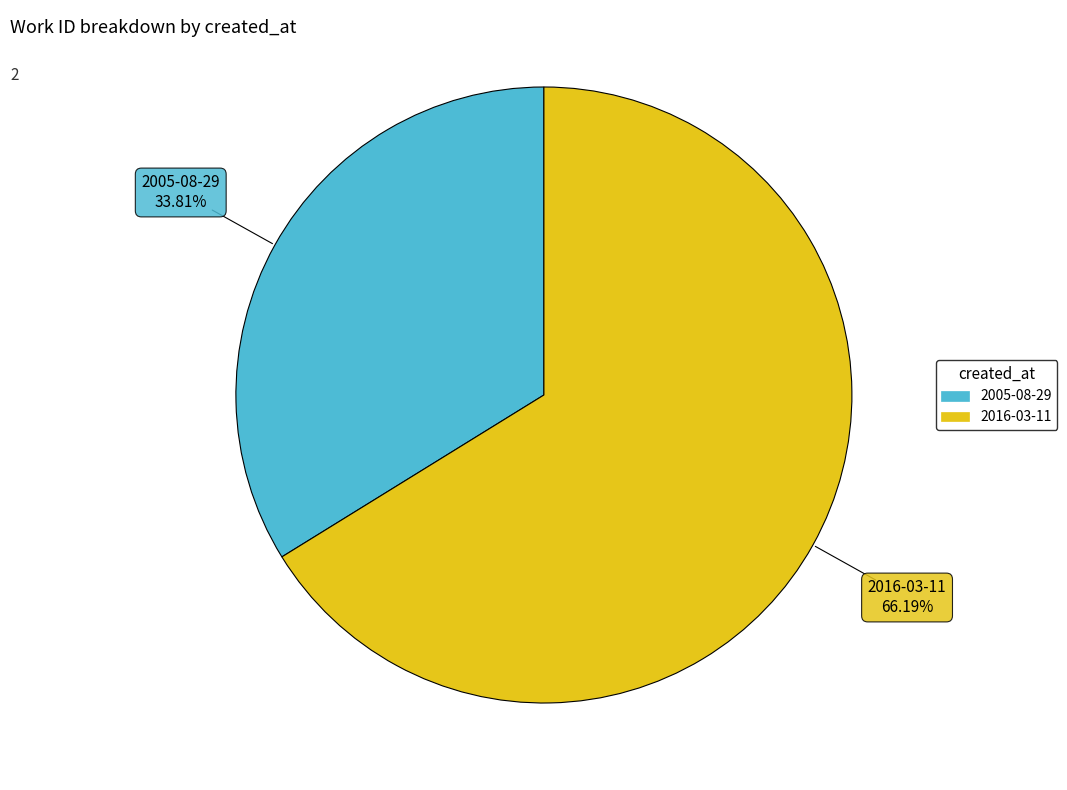

Is the sum of 2005-08-29 and 2016-03-11 greater than half?

Yes